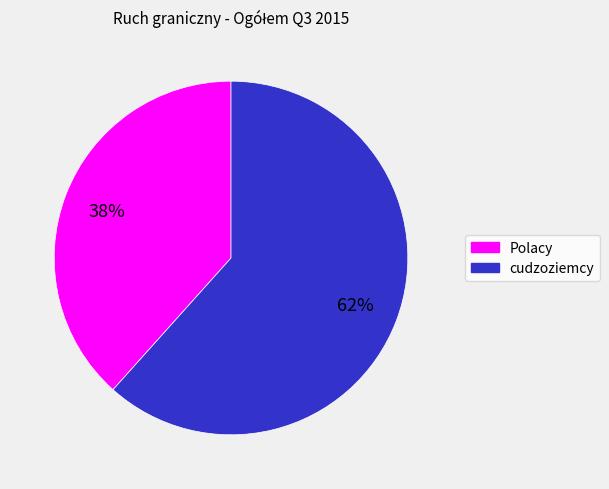

The Polacy slice represents 24% of the pie. True or false?

False